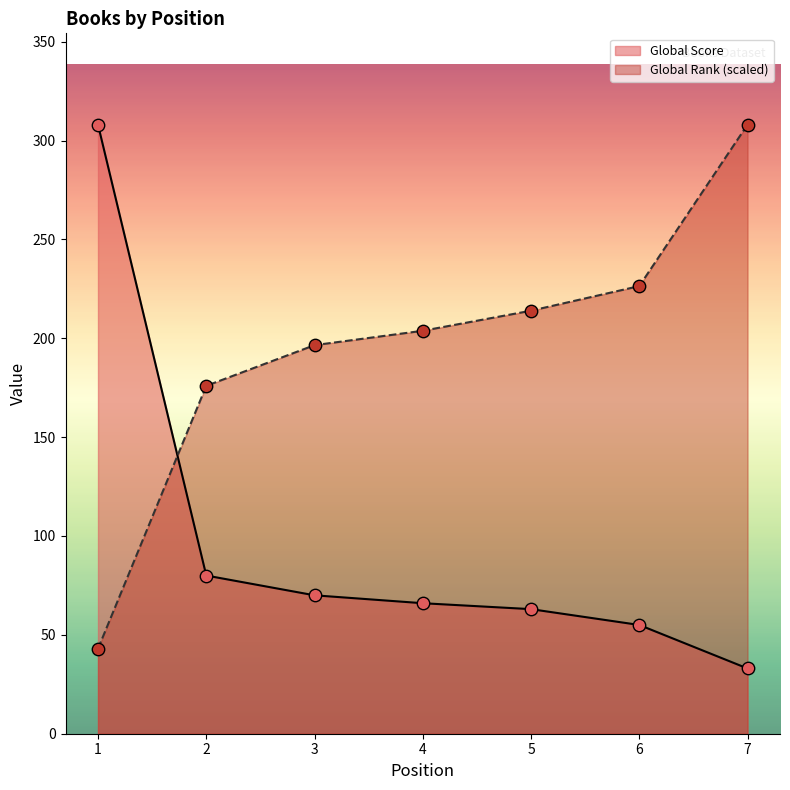

At which category is the sum across all series the highest?

1